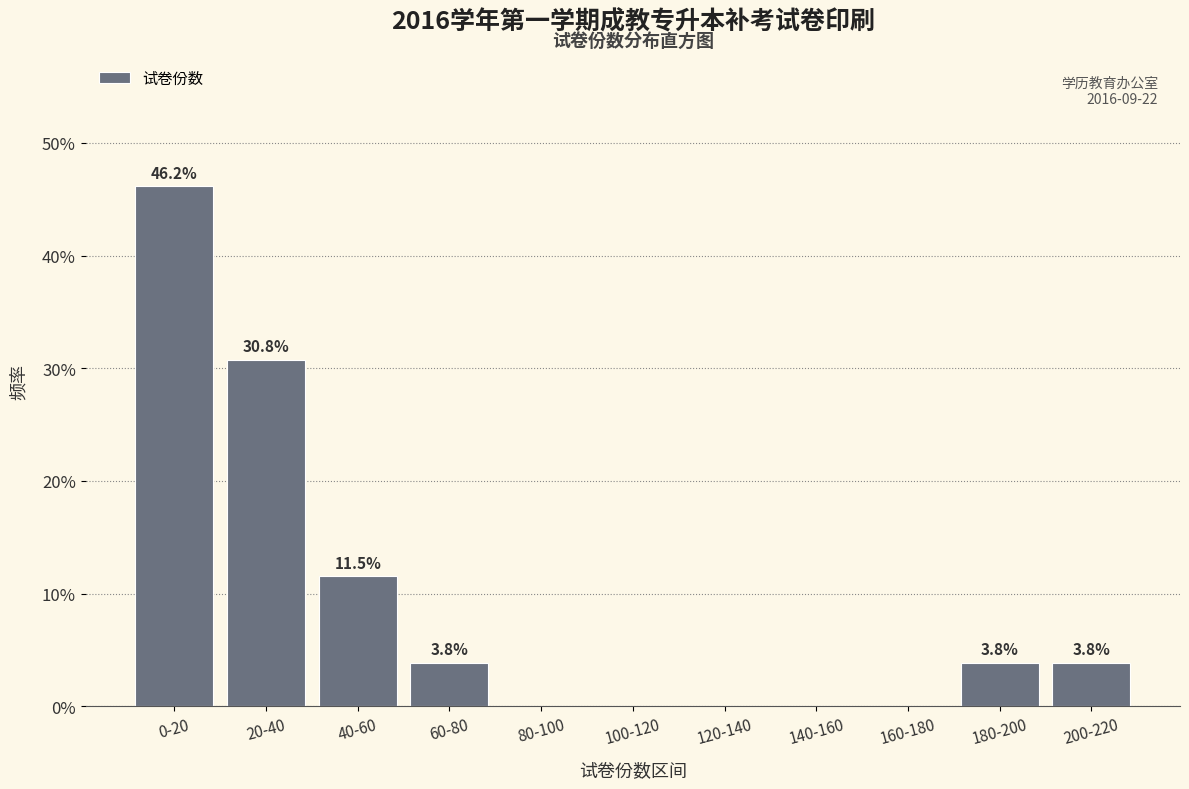

Reading right to left, what are all the values shown in this chart?

200-220=3.8	180-200=3.8	160-180=0.0	140-160=0.0	120-140=0.0	100-120=0.0	80-100=0.0	60-80=3.8	40-60=11.5	20-40=30.8	0-20=46.2